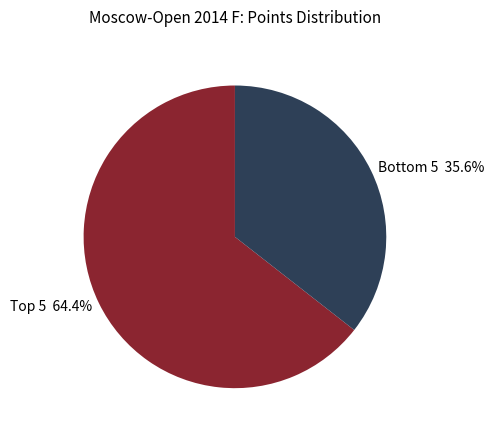

Rank the categories by value from highest to lowest.

Top 5 64.4%, Bottom 5 35.6%